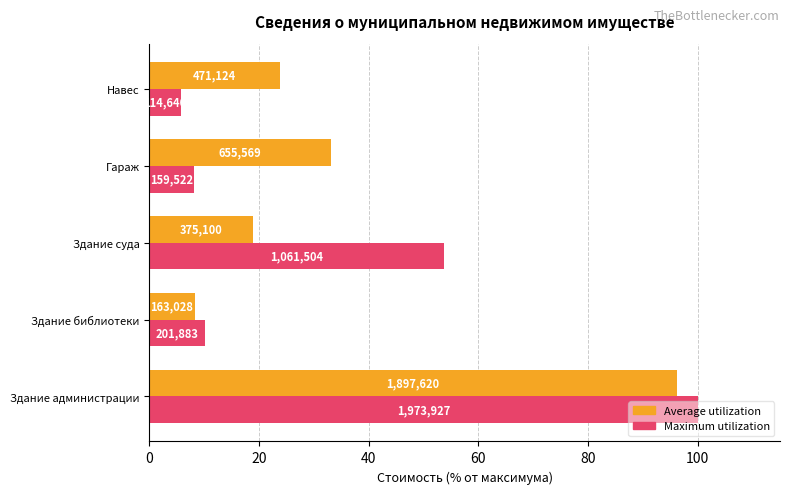

What are all the series names shown in the legend?

Average utilization, Maximum utilization